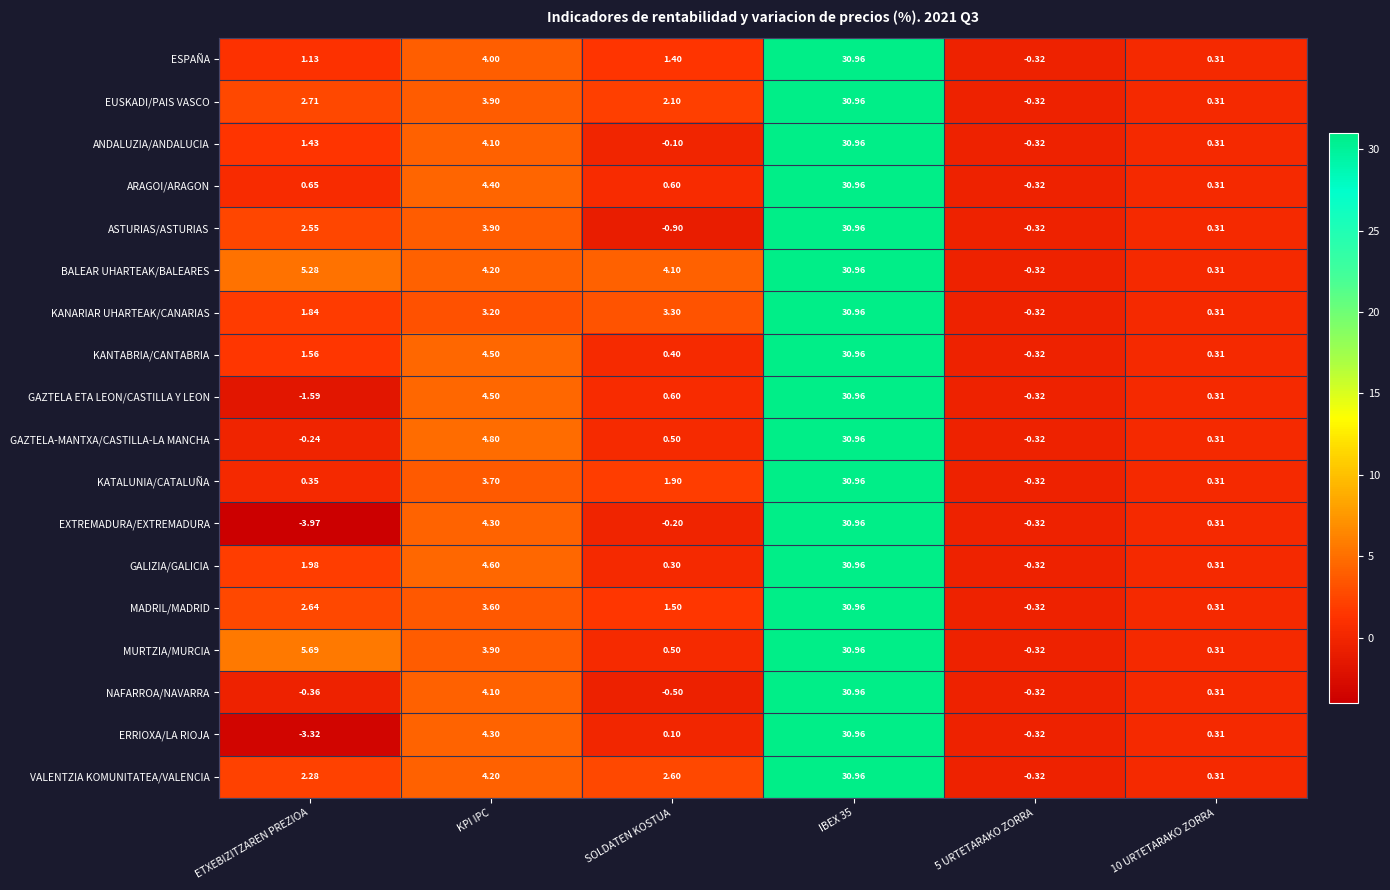

What is the spread (max minus min) of values at ETXEBIZITZAREN PREZIOA?

9.7